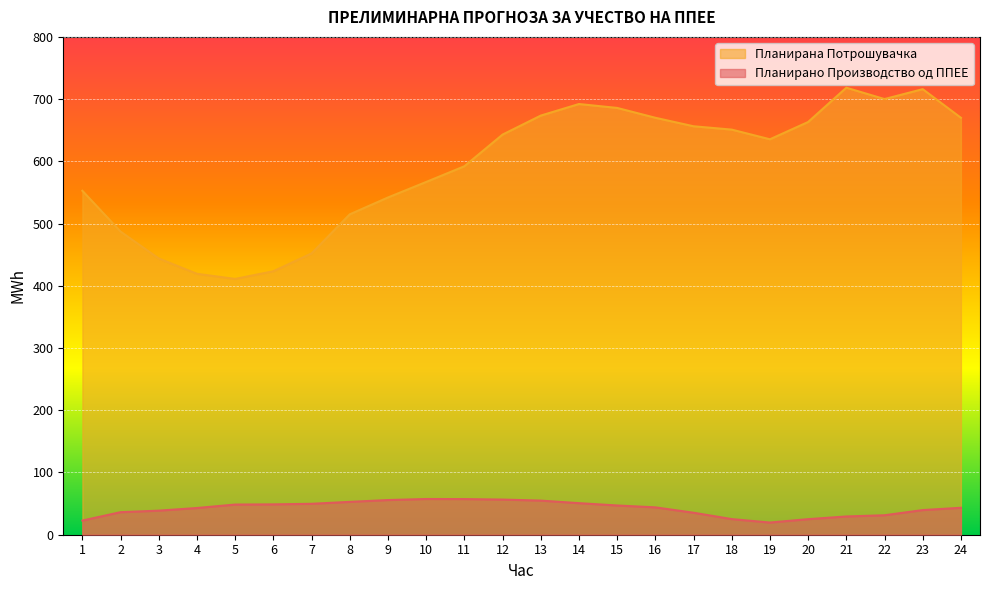

What is the total value across all series at 7?

501.8